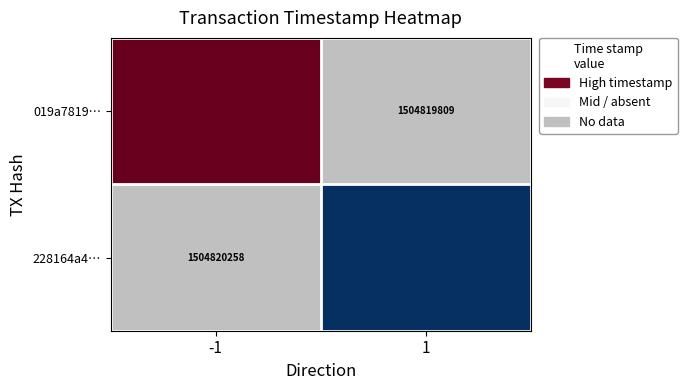

What value does the 228164a4… series have at 1?

1504819809